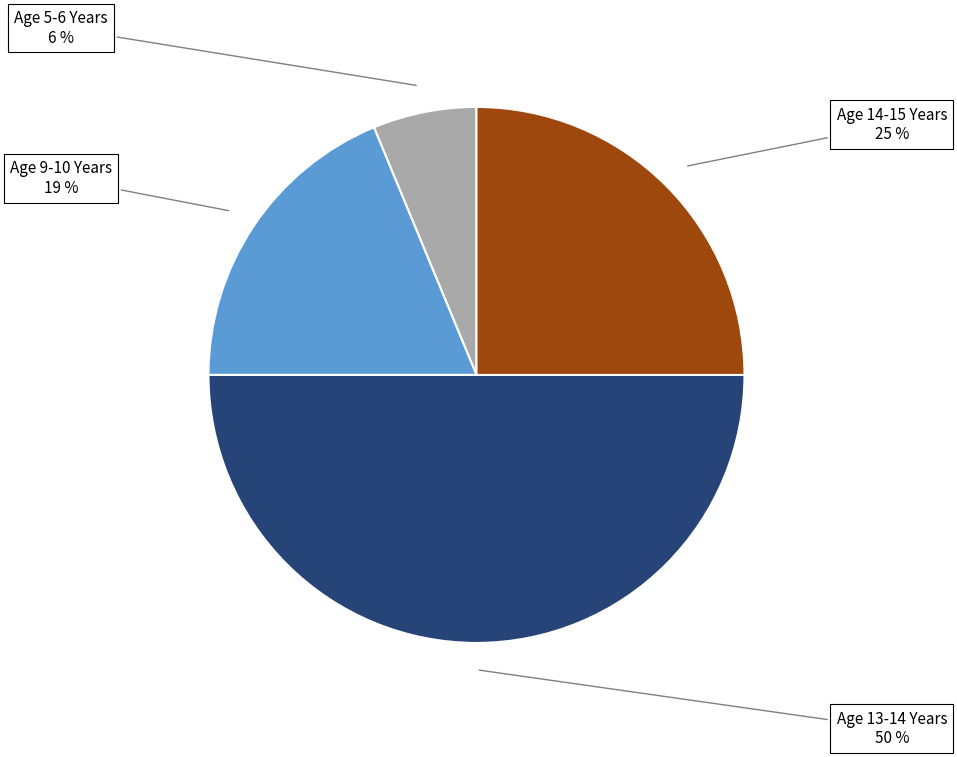

Which slice is the smallest?

Age 5-6 Years